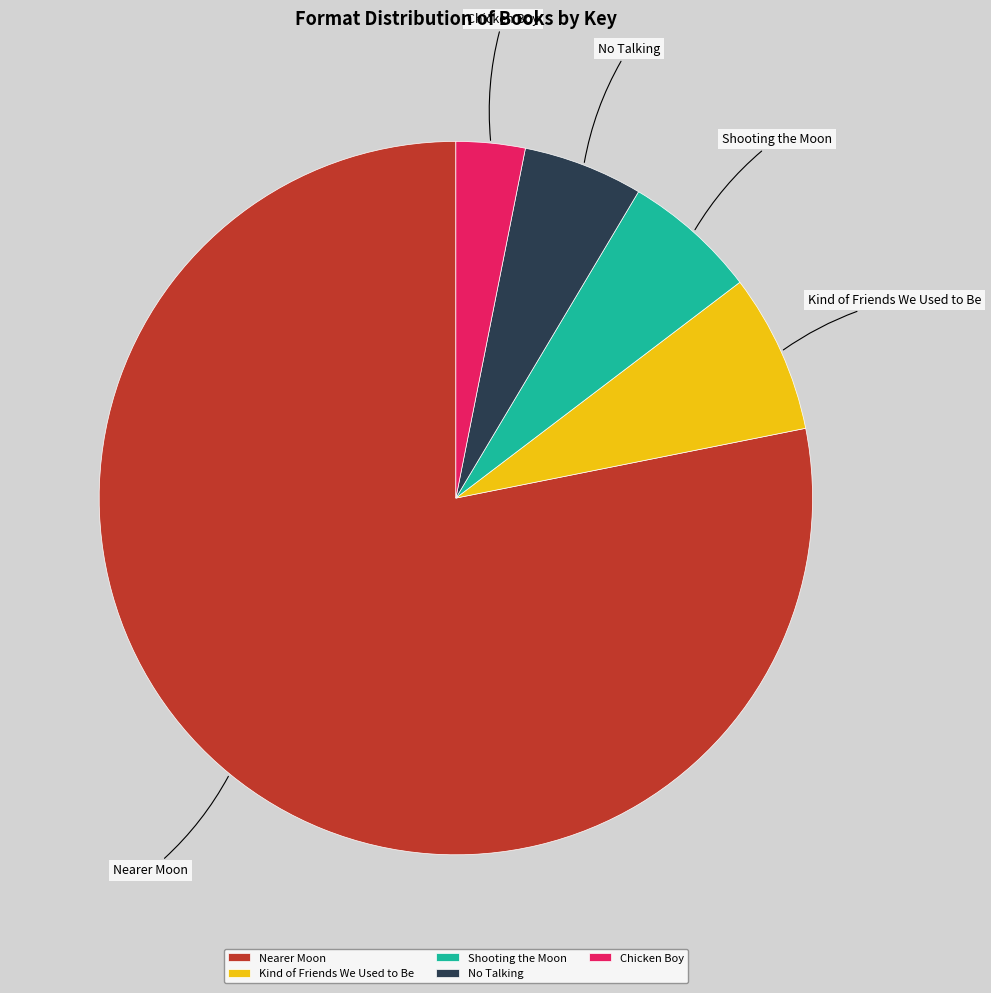

What is the smallest slice in the pie chart?

Chicken Boy